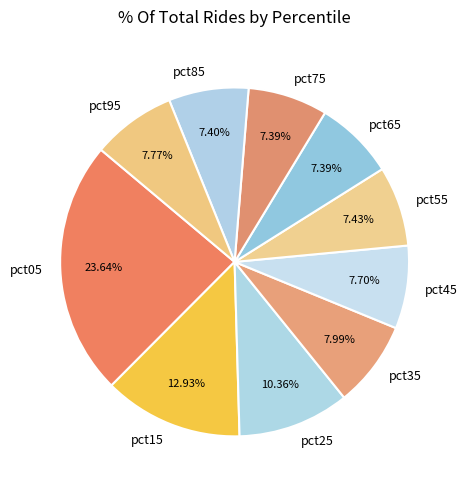

How many segments does this pie chart have?

10